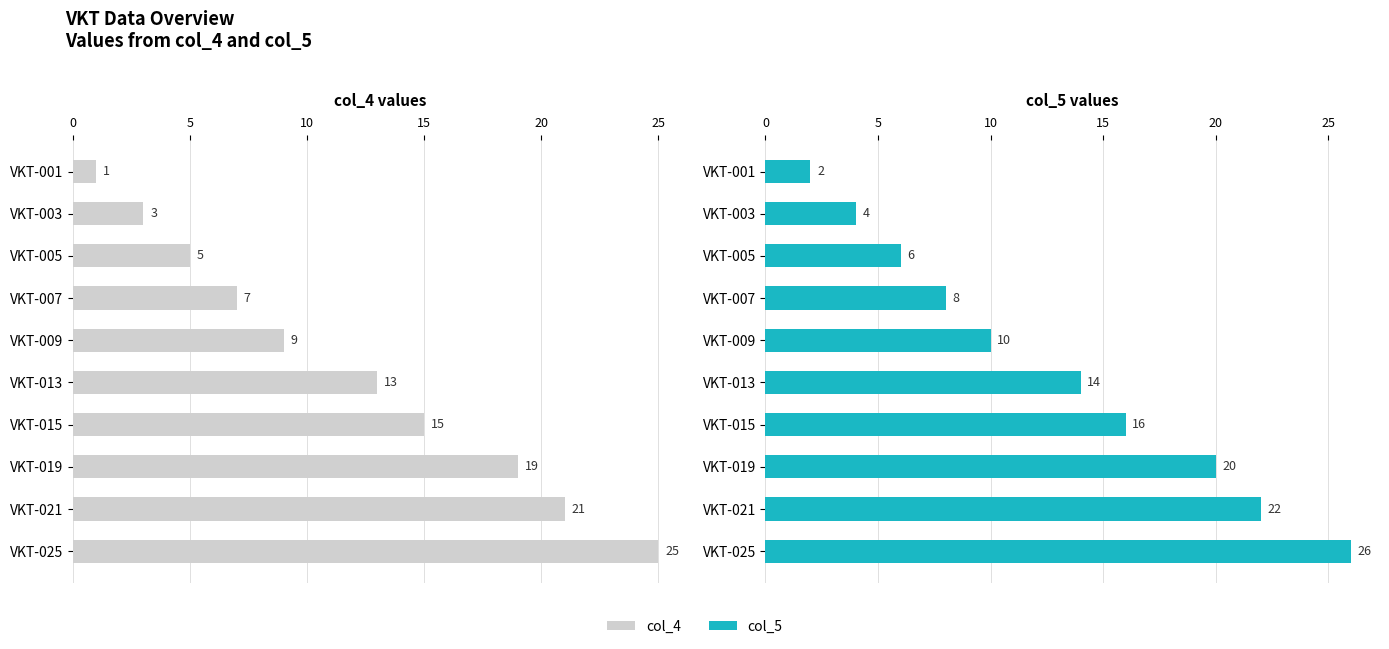

What position from the right is 20?

6